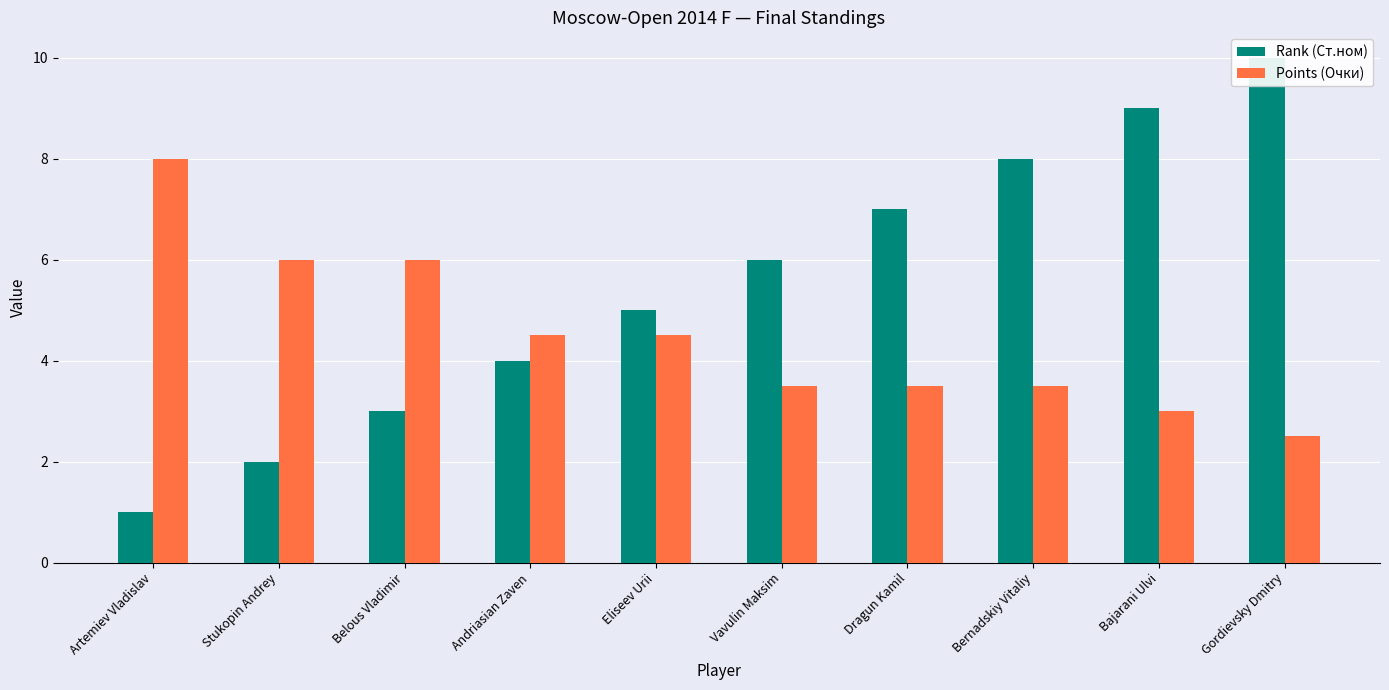

Reading left to right, list all the values displayed in this chart.

Rank (Ст.ном): Artemiev Vladislav=1.0	Stukopin Andrey=2.0	Belous Vladimir=3.0	Andriasian Zaven=4.0	Eliseev Urii=5.0	Vavulin Maksim=6.0	Dragun Kamil=7.0	Bernadskiy Vitaliy=8.0	Bajarani Ulvi=9.0	Gordievsky Dmitry=10.0
Points (Очки): Artemiev Vladislav=8.0	Stukopin Andrey=6.0	Belous Vladimir=6.0	Andriasian Zaven=4.5	Eliseev Urii=4.5	Vavulin Maksim=3.5	Dragun Kamil=3.5	Bernadskiy Vitaliy=3.5	Bajarani Ulvi=3.0	Gordievsky Dmitry=2.5